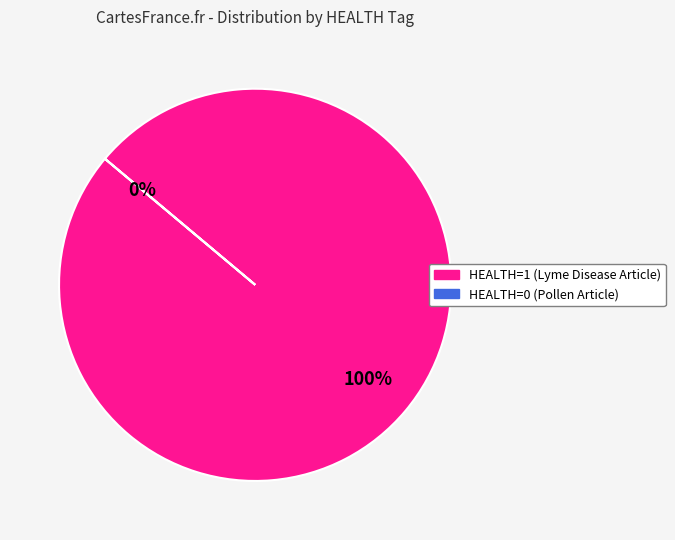

Which slice is the largest?

HEALTH=1 (Lyme Disease Article)